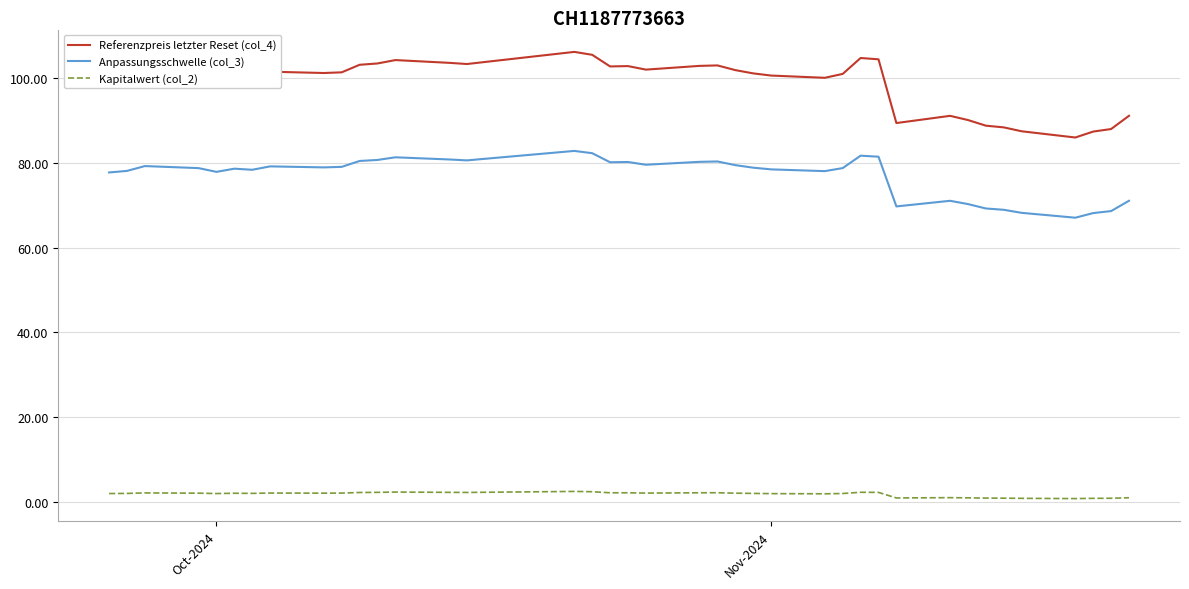

True or false: Kapitalwert (col_2) and Referenzpreis letzter Reset (col_4) intersect in this chart.

False